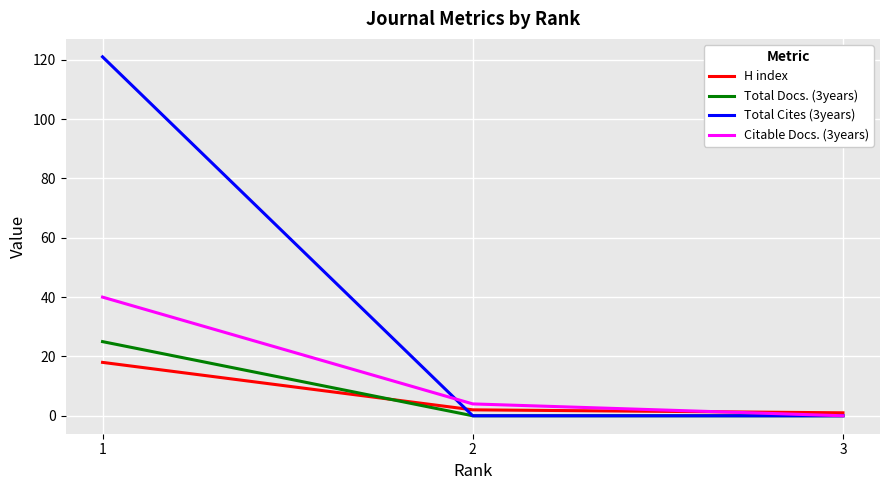

What is the sum of the Citable Docs. (3years) values at 1 and 3?

40